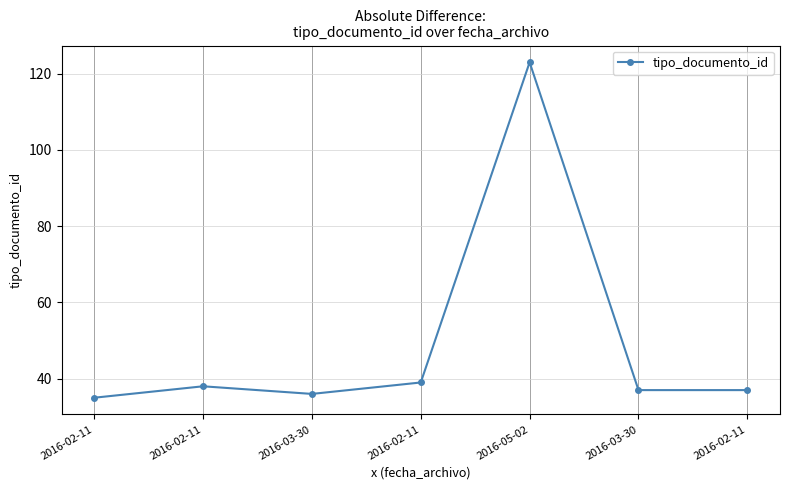

Reading left to right, extract all data points from this chart.

2016-02-11=35	2016-02-11=38	2016-03-30=36	2016-02-11=39	2016-05-02=123	2016-03-30=37	2016-02-11=37